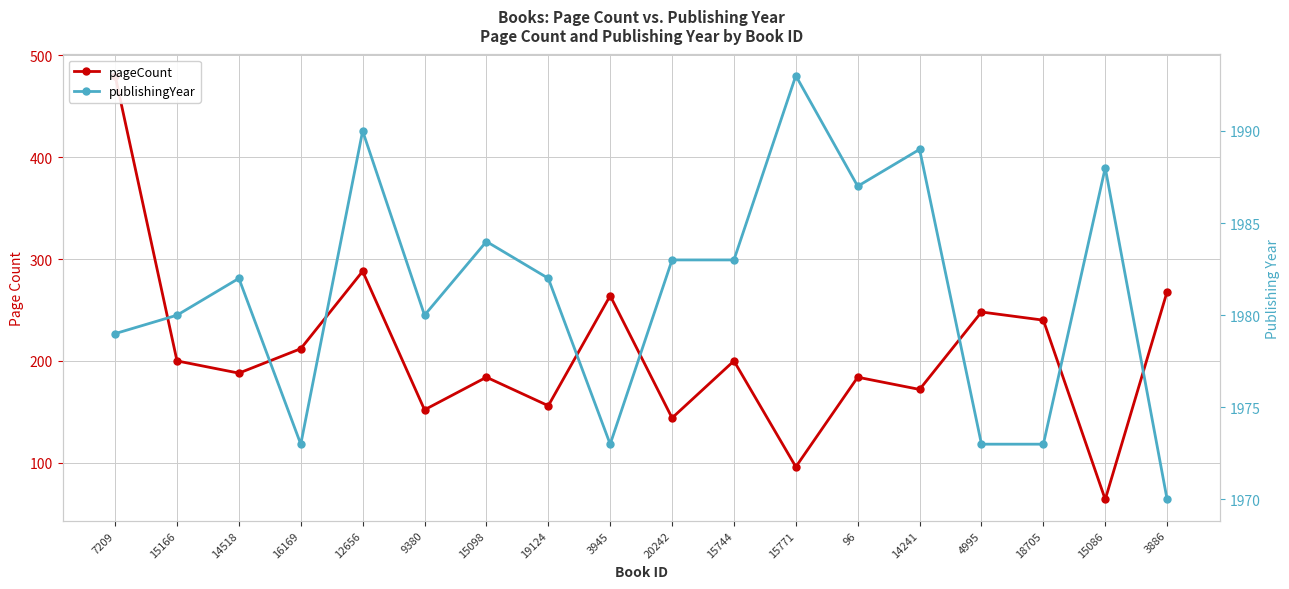

What is the difference between the maximum and second lowest values in the publishingYear series?

20